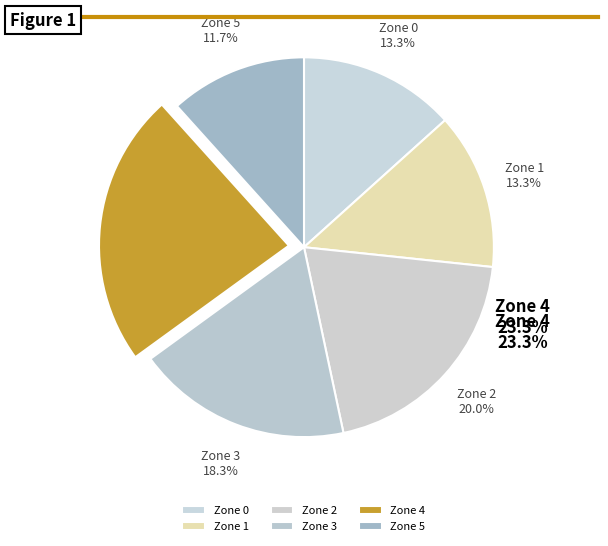

To the nearest percent, what portion does Zone 3 represent?

18%